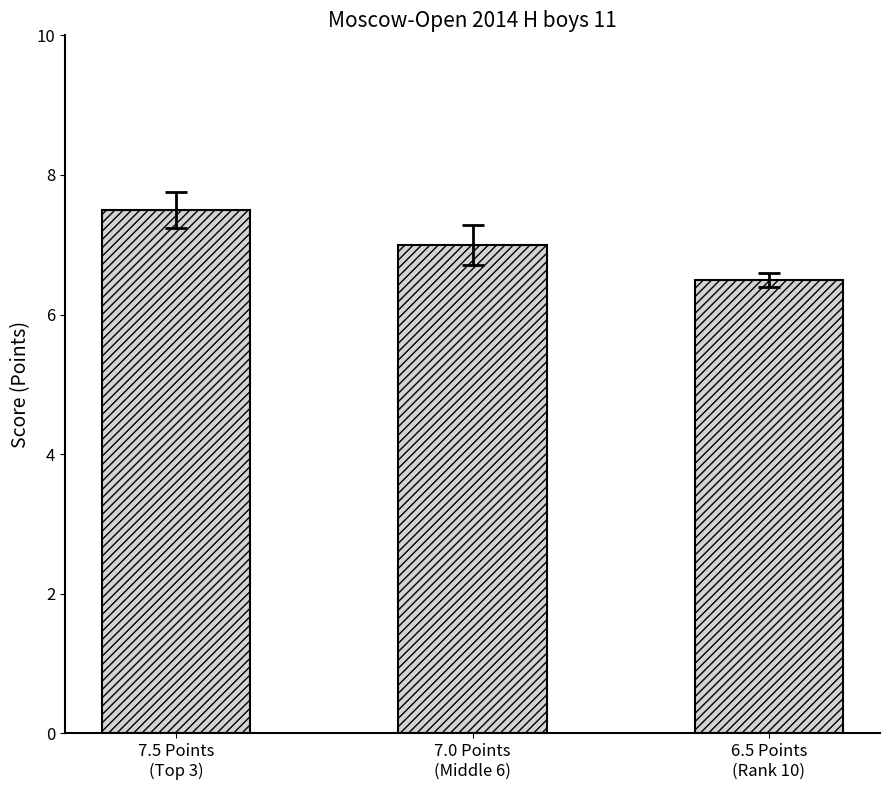

What is the maximum value shown in the chart?

7.5